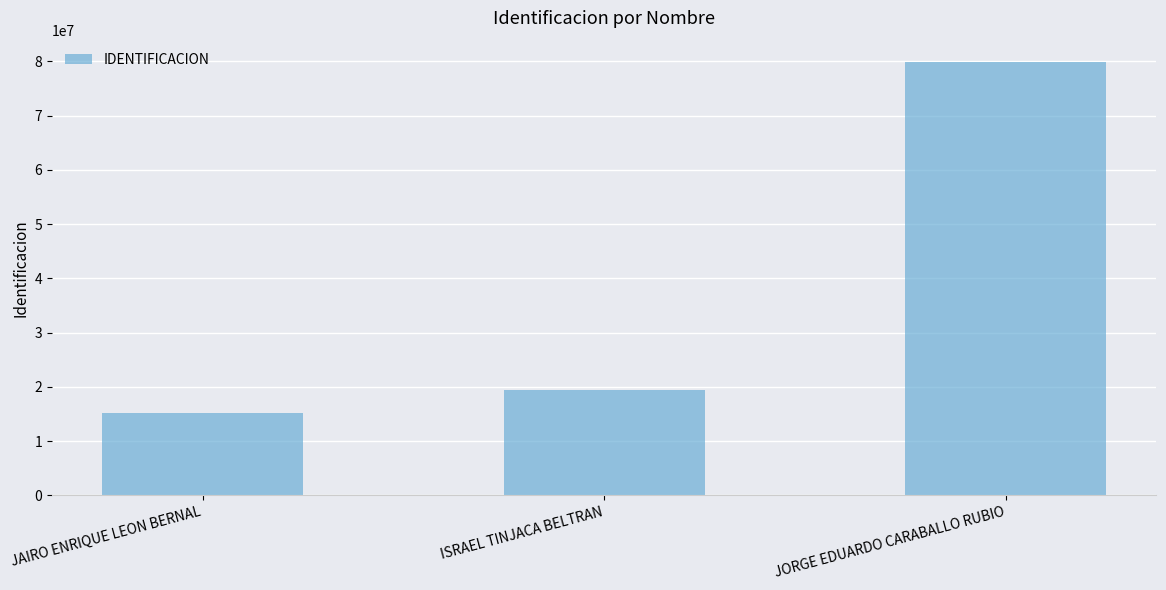

What is the label of the 1st bar from the left?

JAIRO ENRIQUE LEON BERNAL